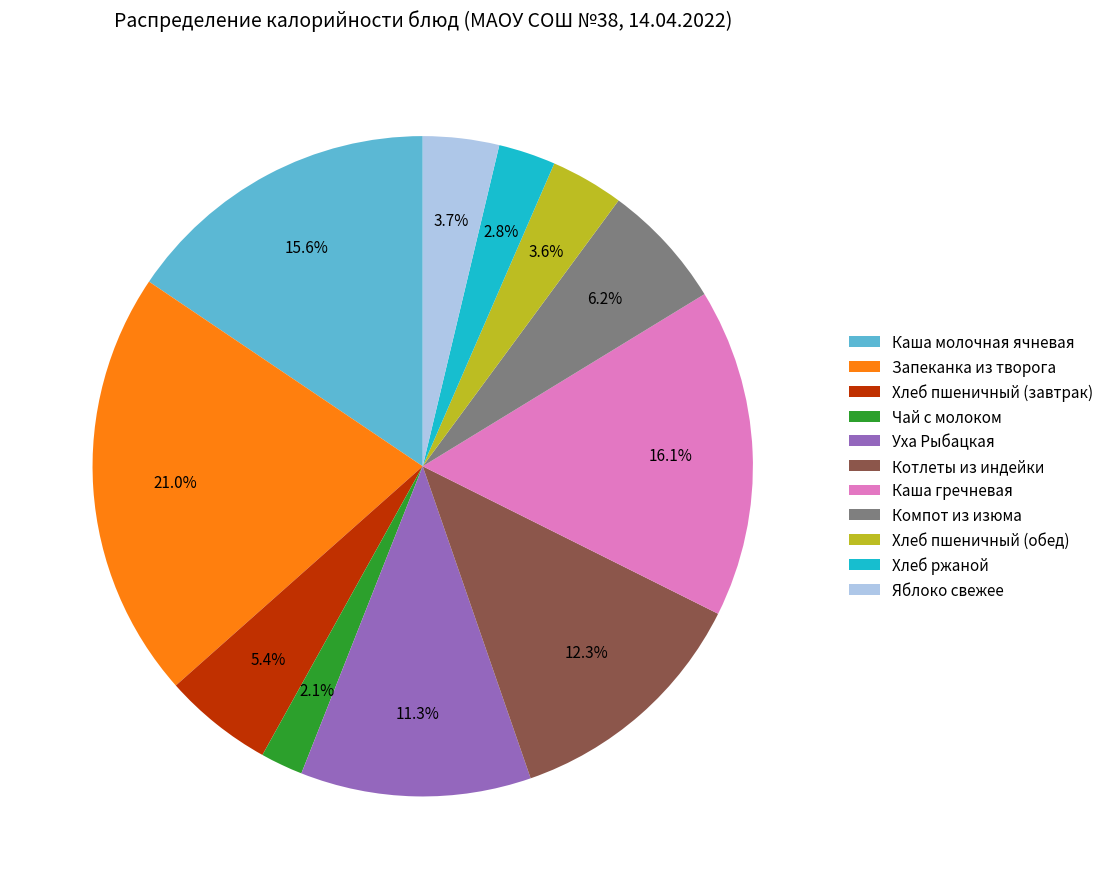

To the nearest percent, what is the difference between the largest and smallest slice percentages?

19%